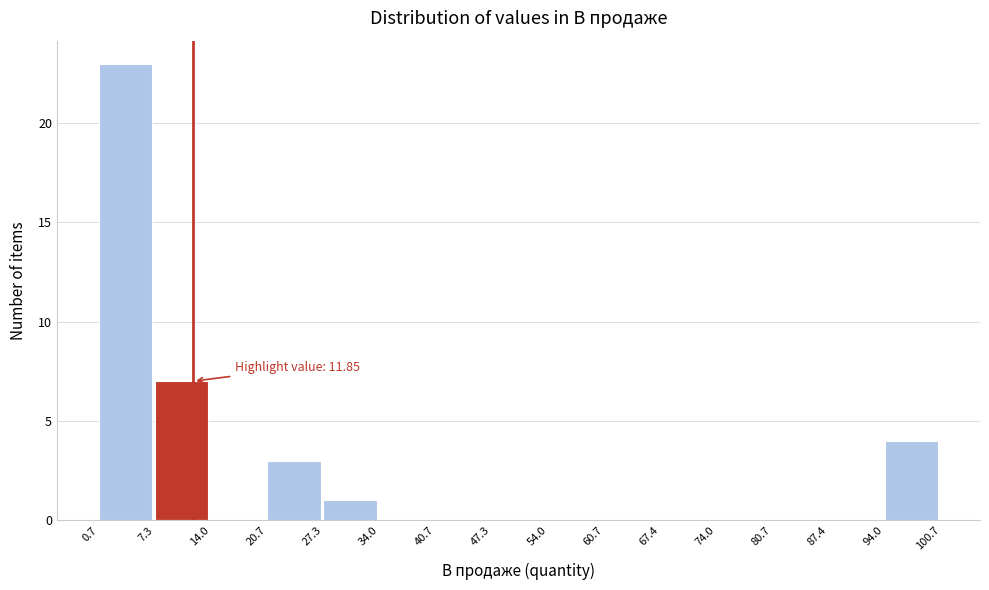

Over which range of the x-axis is the bar tallest?

0.7 to 7.3